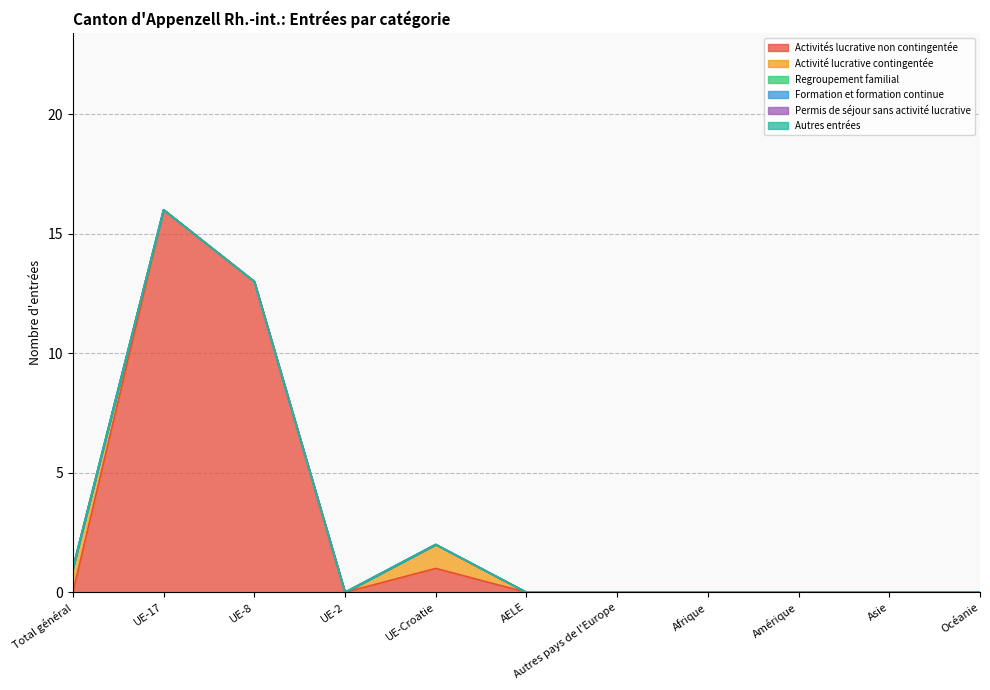

How many lines are shown in the chart?

6